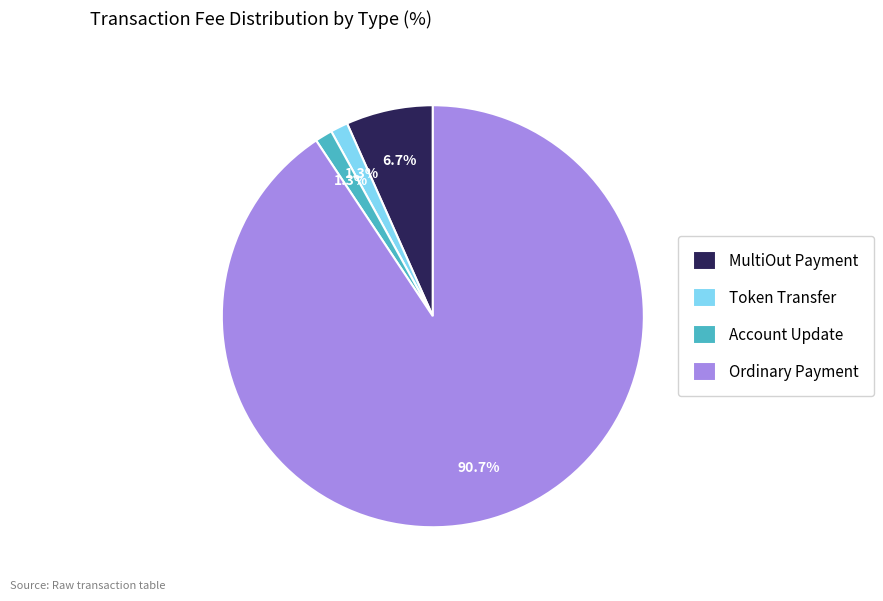

To the nearest percent, what is the average slice percentage?

25%